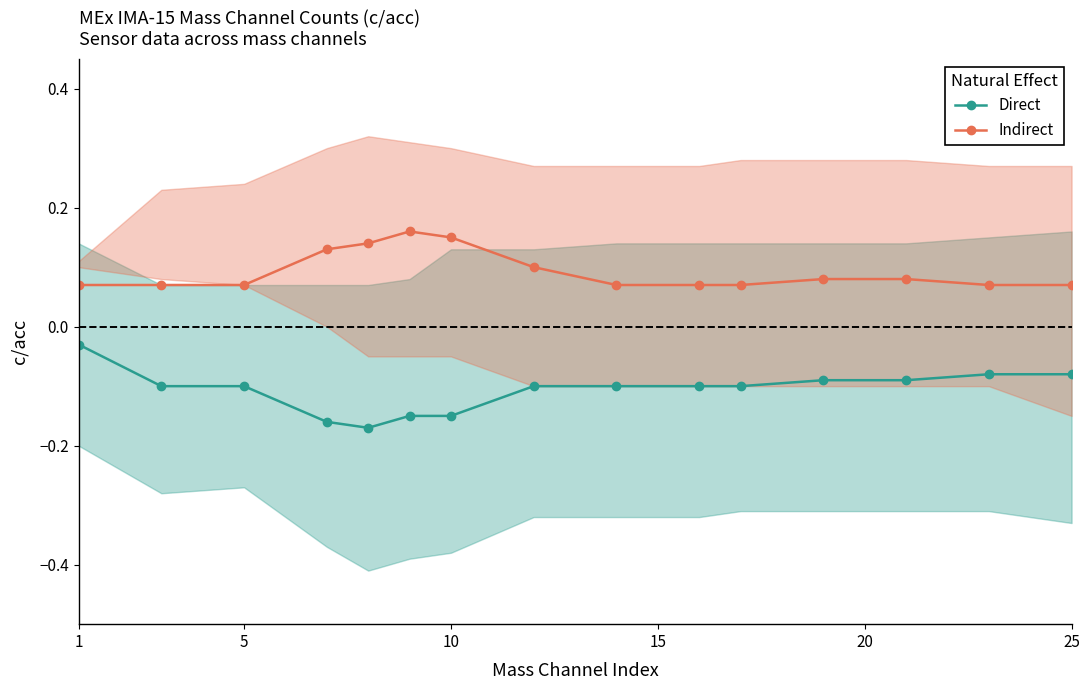

What are all the series names shown in the legend?

Direct, Indirect